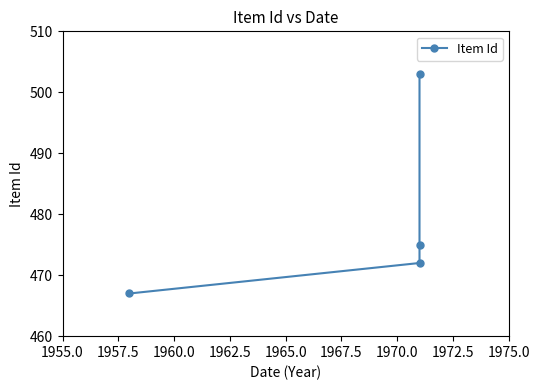

What is the difference between the maximum and minimum values?

36